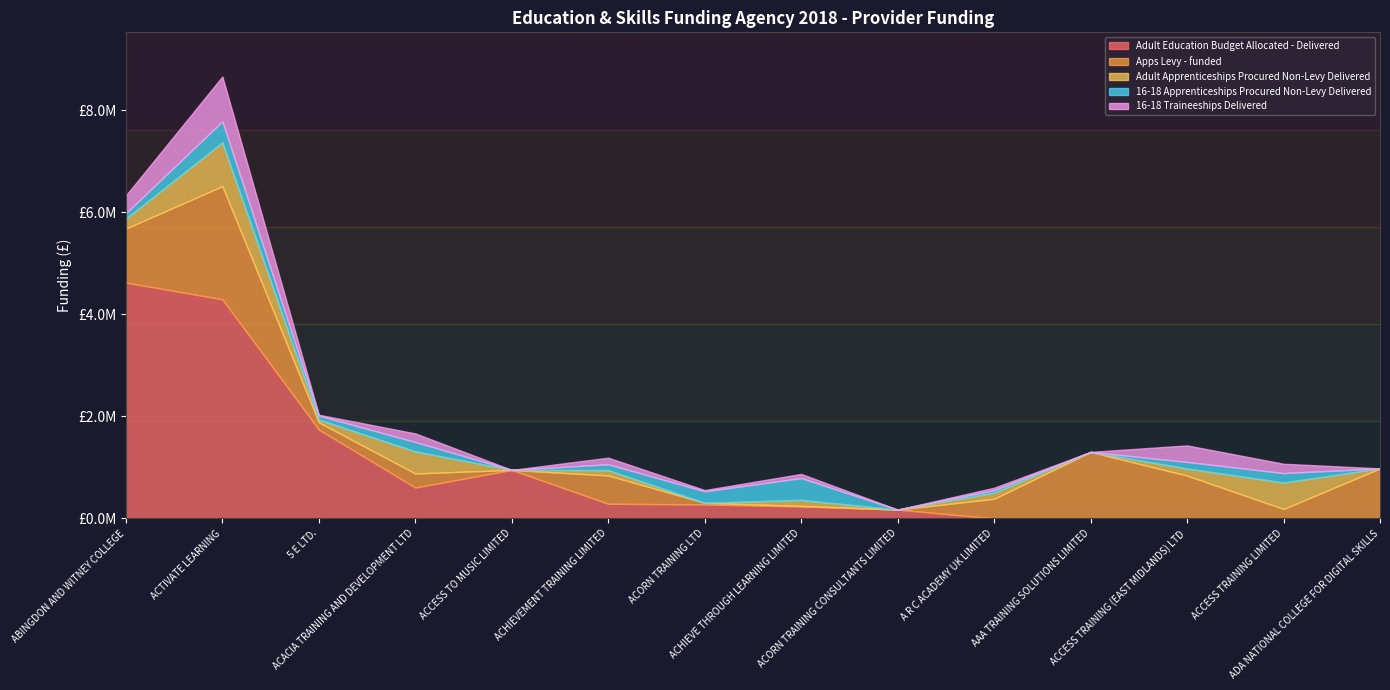

Which series has the largest total across all categories?

Adult Education Budget Allocated - Delivered